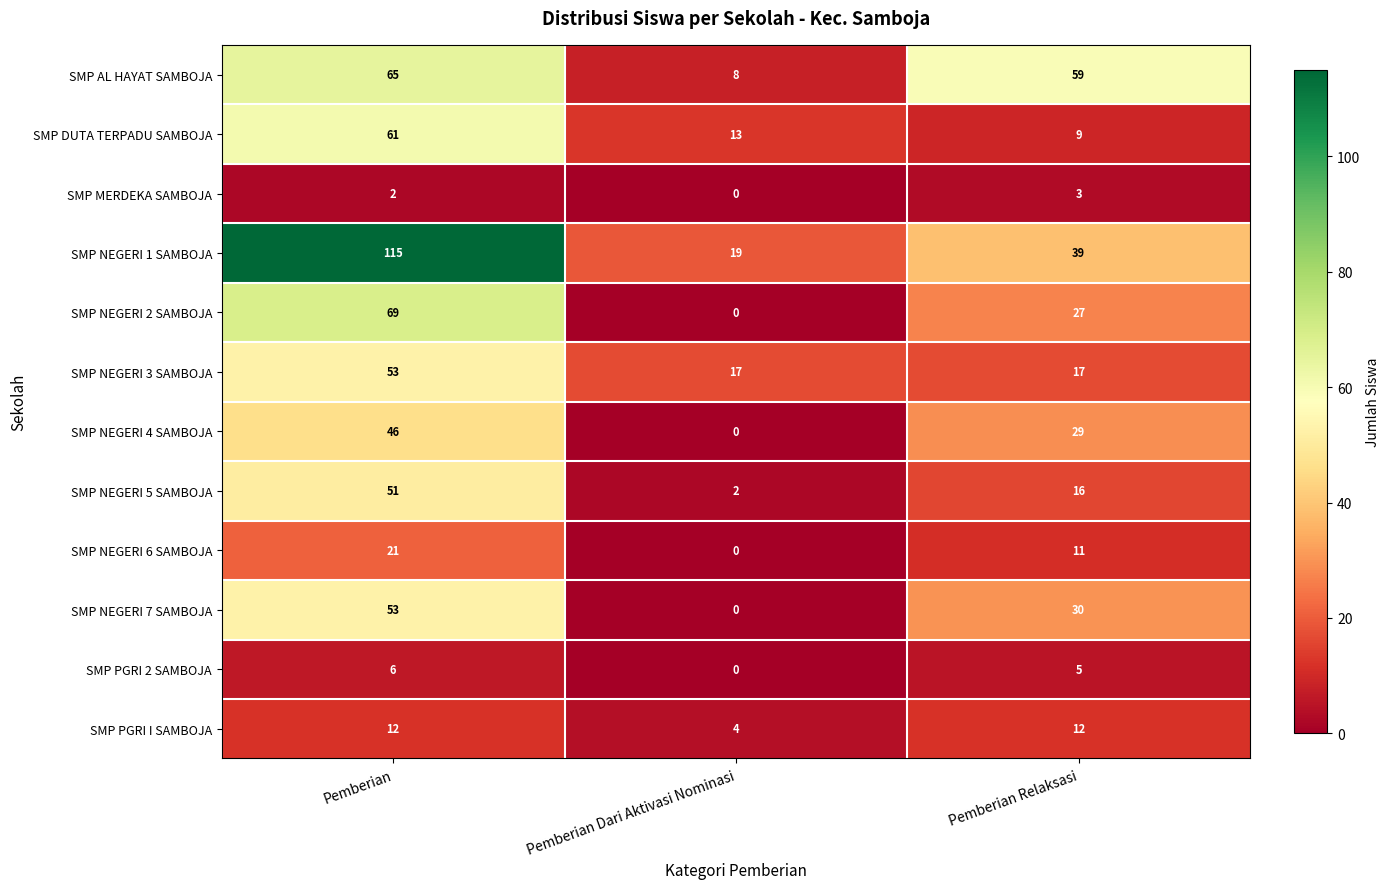

Which label corresponds to the smallest value in the chart?

Pemberian Dari Aktivasi Nominasi